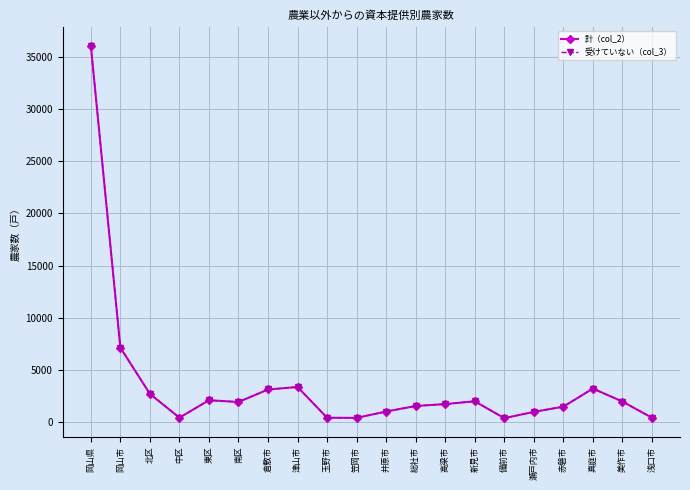

Is this an area chart (filled region under the line)?

No